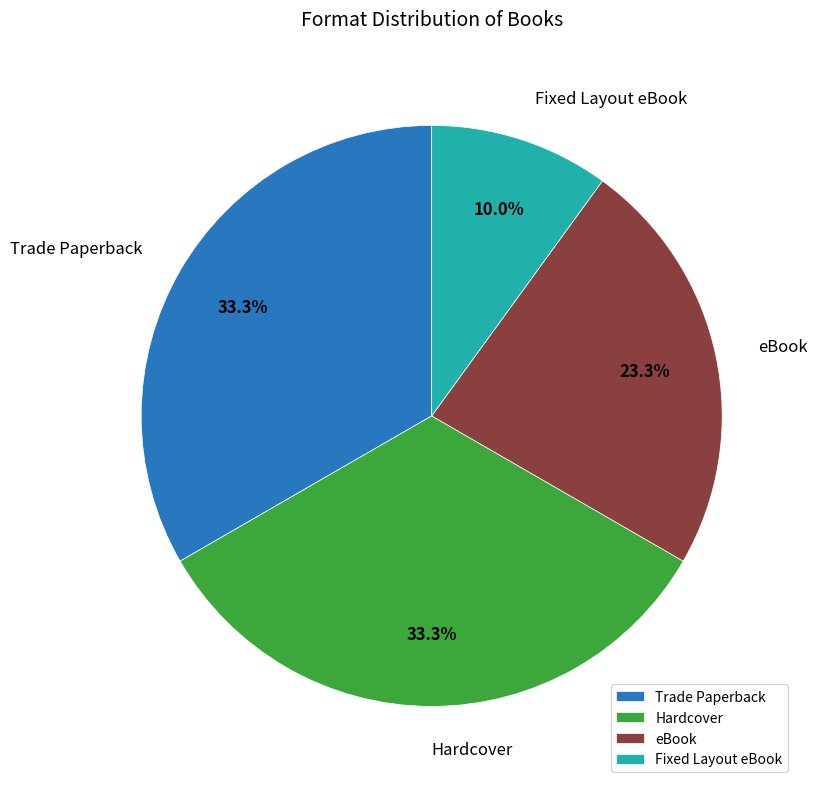

Which slice is the smallest?

Fixed Layout eBook